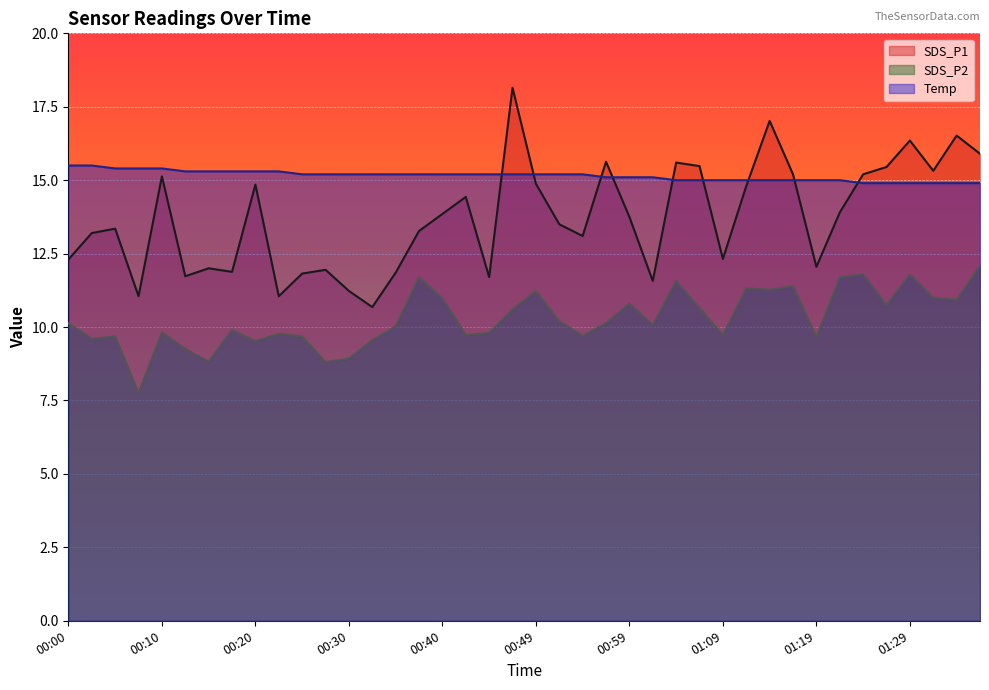

Rank the categories by Temp value from highest to lowest.

00:00, 00:03, 00:05, 00:08, 00:10, 00:13, 00:15, 00:17, 00:20, 00:22, 00:25, 00:27, 00:30, 00:32, 00:35, 00:37, 00:40, 00:42, 00:45, 00:47, 00:49, 00:52, 00:54, 00:57, 00:59, 01:02, 01:04, 01:07, 01:09, 01:12, 01:14, 01:16, 01:19, 01:21, 01:24, 01:26, 01:29, 01:31, 01:34, 01:36